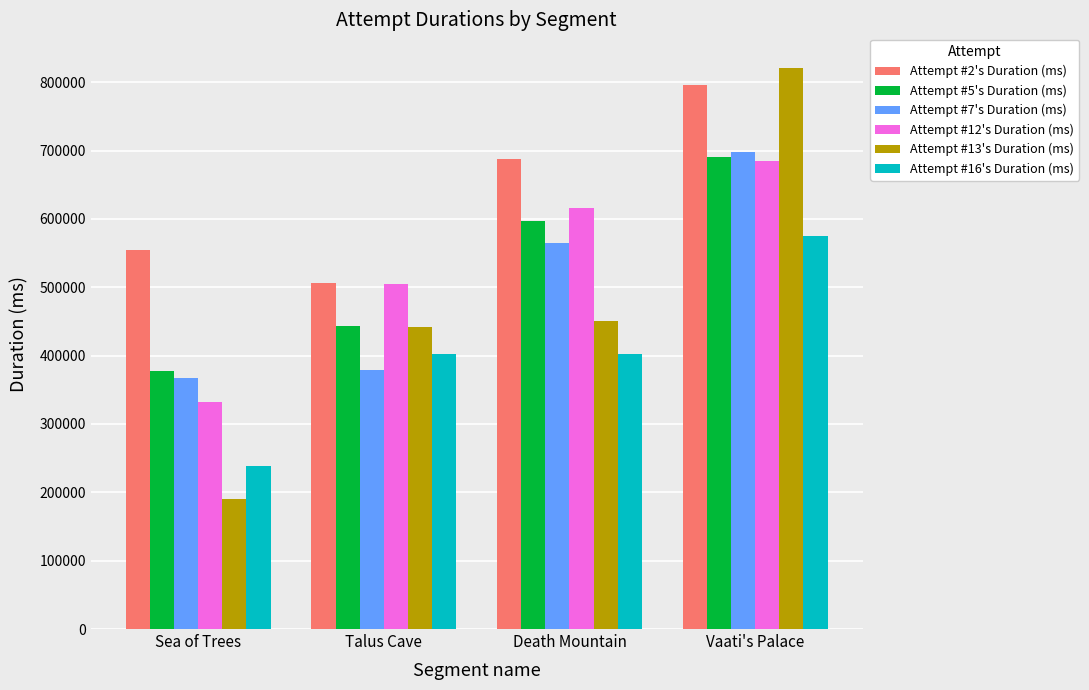

At which category is the sum across all series the highest?

Vaati's Palace